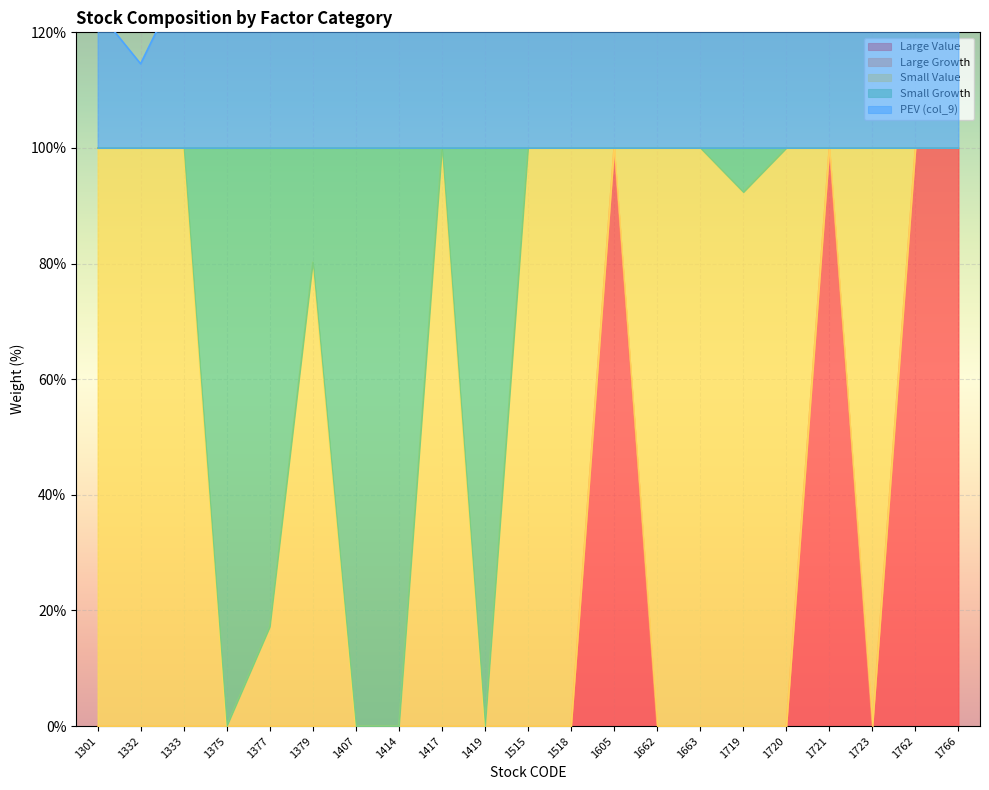

At which category does PEV (col_9) reach its first local peak?

1375